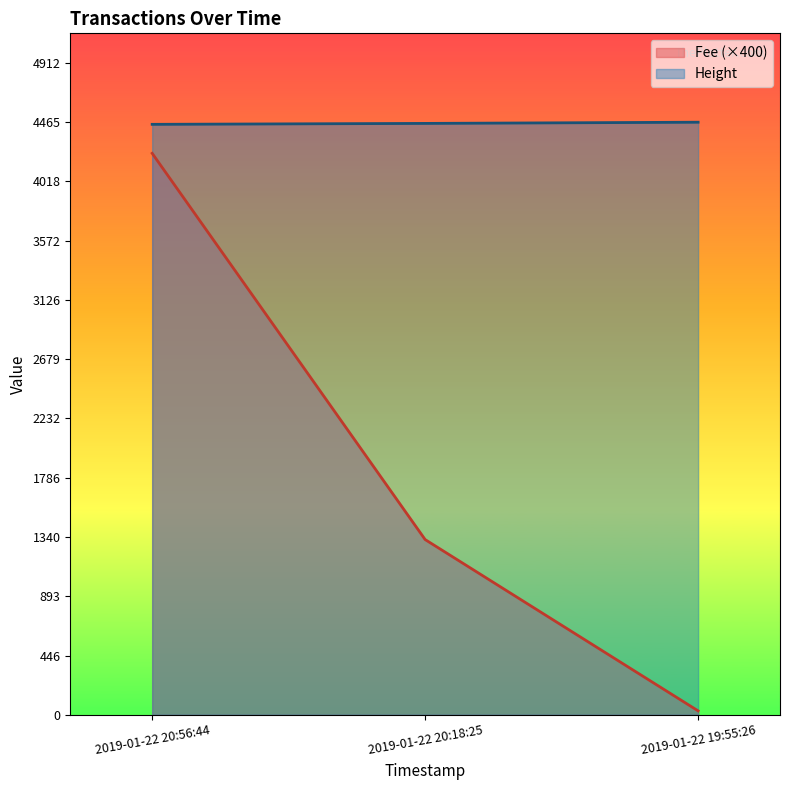

Rank the series by their maximum value, from highest to lowest.

Height, Fee (×400)